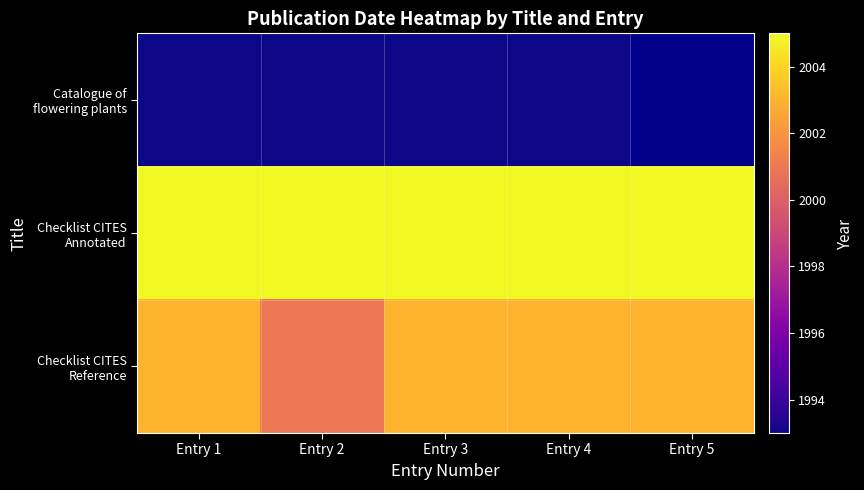

What is the minimum value for Checklist CITES Reference?

2001.0